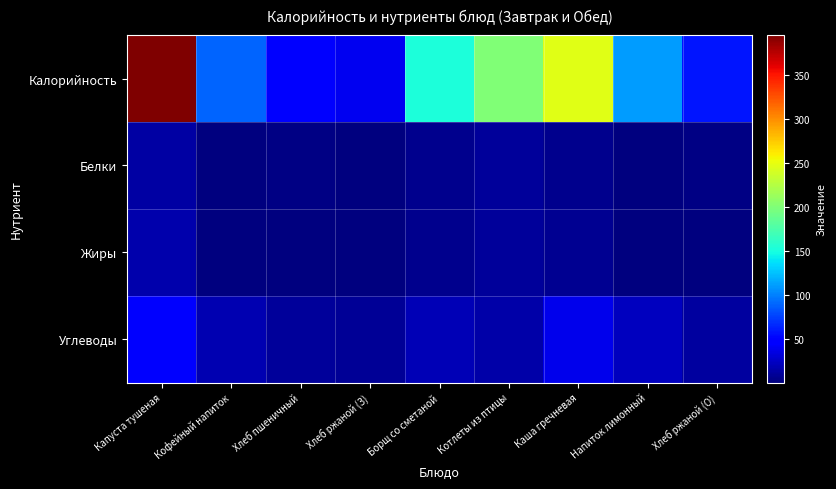

Reading left to right, transcribe all the data shown in this chart.

Калорийность: Капуста тушеная=395.0	Кофейный напиток=88.7	Хлеб пшеничный=47.9	Хлеб ржаной (З)=39.1	Борщ со сметаной=151.6	Котлеты из птицы=200.3	Каша гречневая=245.8	Напиток лимонный=110.9	Хлеб ржаной (О)=58.7
Белки: Капуста тушеная=12.9	Кофейный напиток=1.5	Хлеб пшеничный=1.8	Хлеб ржаной (З)=1.3	Борщ со сметаной=4.9	Котлеты из птицы=10.3	Каша гречневая=6.3	Напиток лимонный=1.5	Хлеб ржаной (О)=2.0
Жиры: Капуста тушеная=16.4	Кофейный напиток=1.1	Хлеб пшеничный=0.2	Хлеб ржаной (З)=0.2	Борщ со сметаной=4.9	Котлеты из птицы=10.9	Каша гречневая=7.8	Напиток лимонный=1.7	Хлеб ржаной (О)=0.4
Углеводы: Капуста тушеная=48.9	Кофейный напиток=18.3	Хлеб пшеничный=9.8	Хлеб ржаной (З)=7.9	Борщ со сметаной=19.6	Котлеты из птицы=15.1	Каша гречневая=37.6	Напиток лимонный=22.4	Хлеб ржаной (О)=11.9